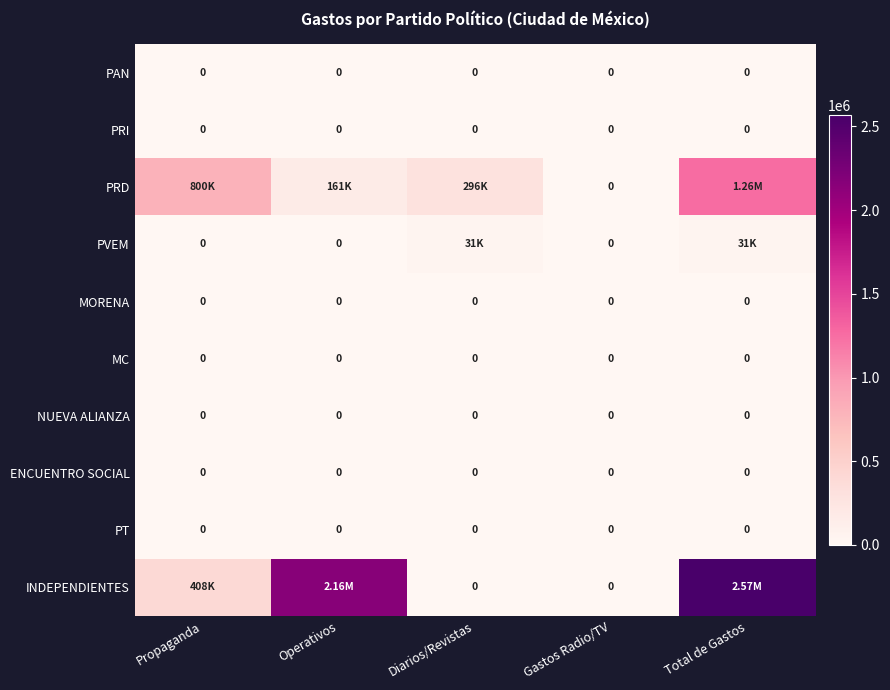

Where is MC nearest to the value 0?

Propaganda